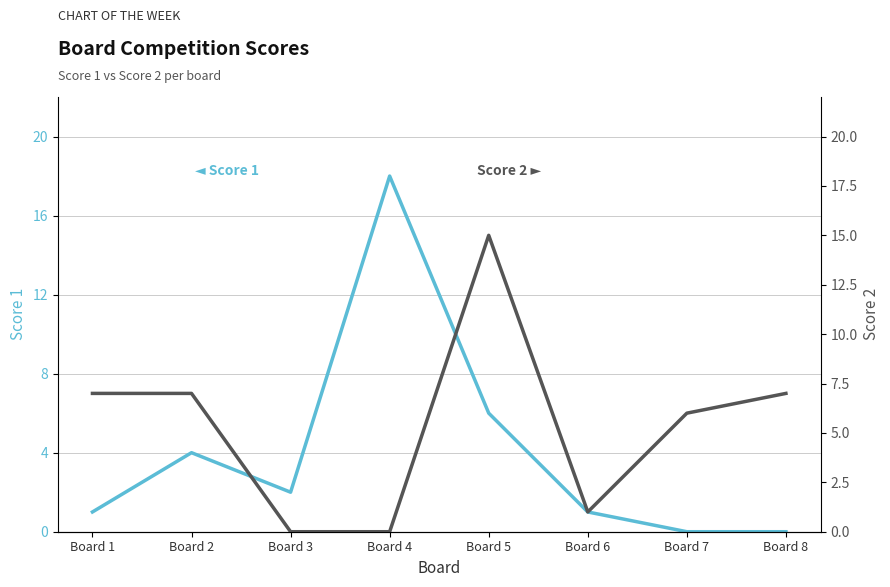

What are all the series names shown in the legend?

Score 1, Score 2